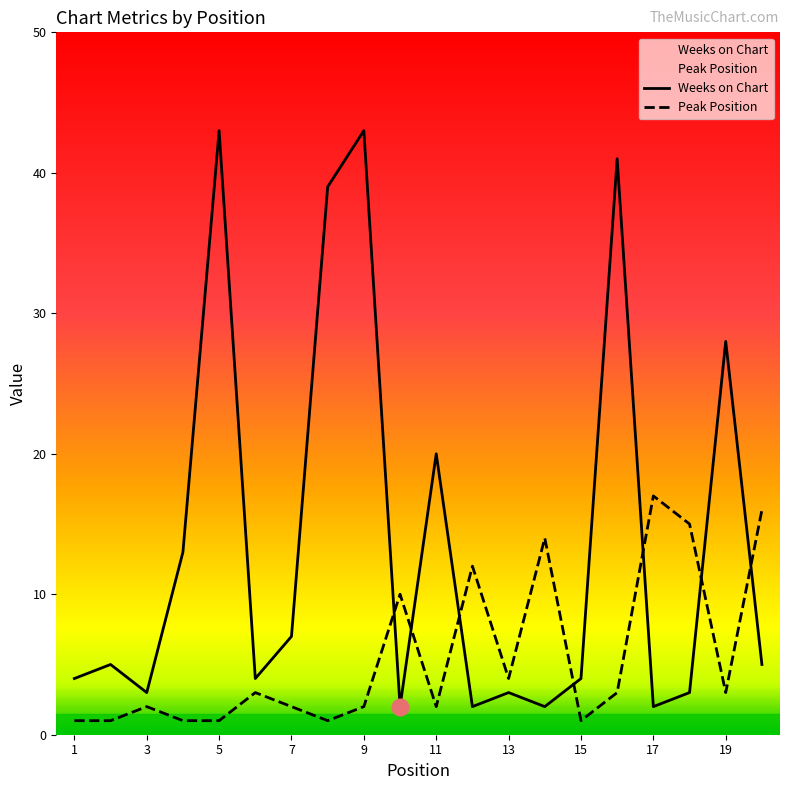

Is it true that Peak Position equals 6 at 13?

False